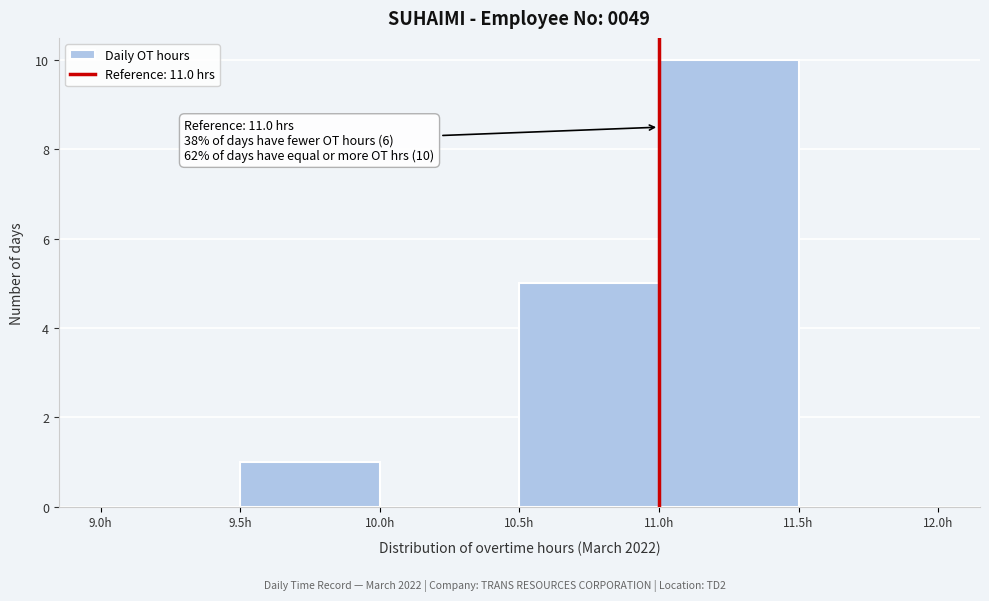

Over which range of the x-axis is the bar tallest?

11.0 to 11.5